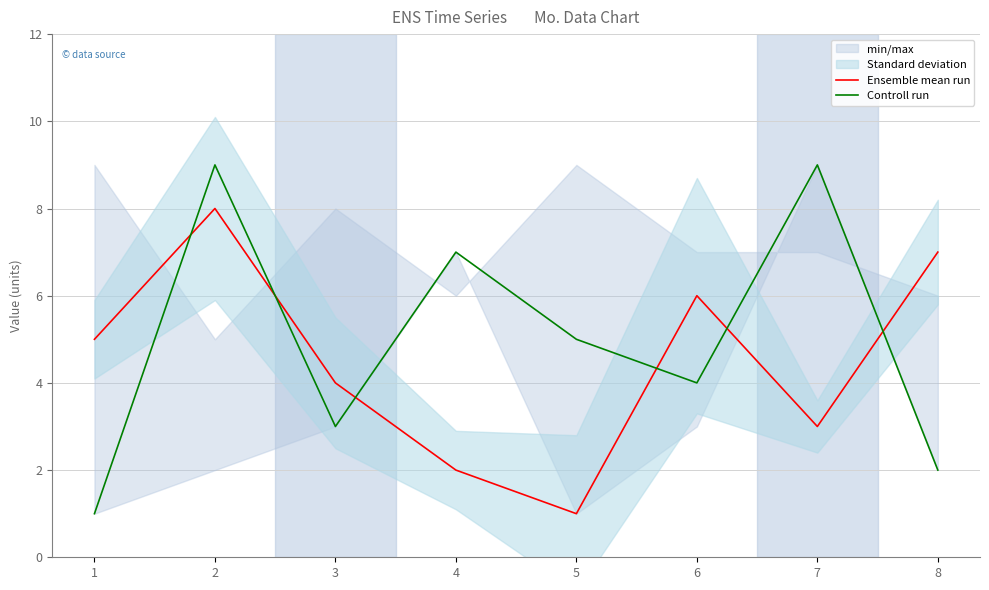

What value does the Controll run series have at 1?

1